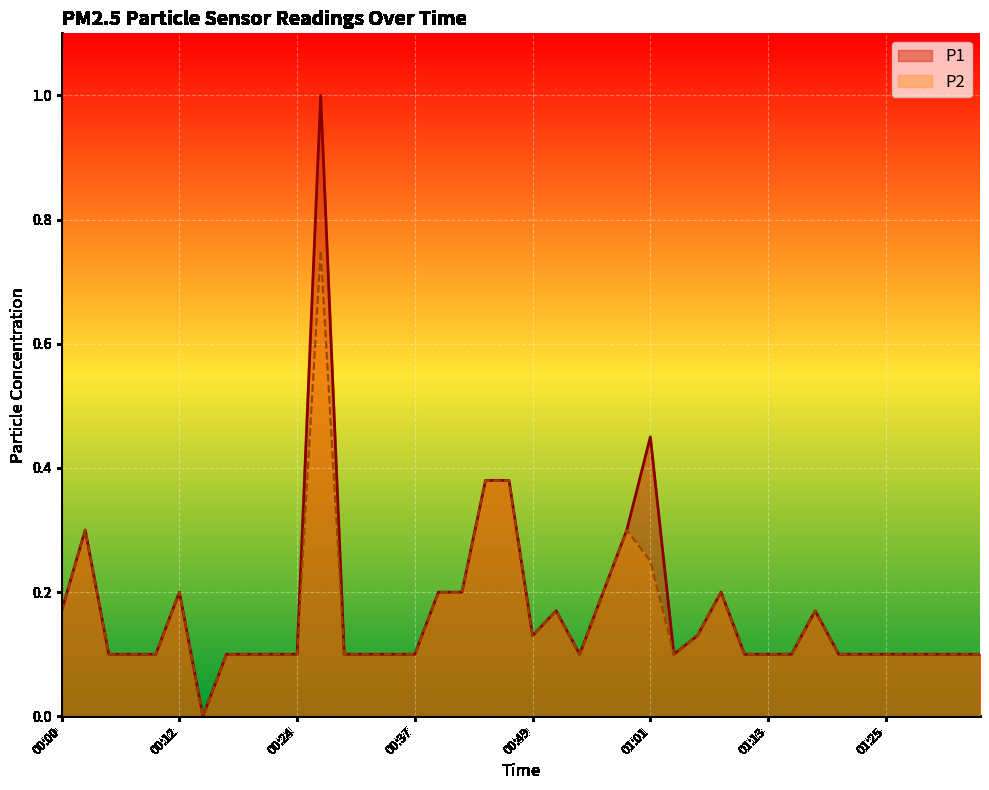

What is the difference between the maximum and minimum values in the P1 series?

1.0